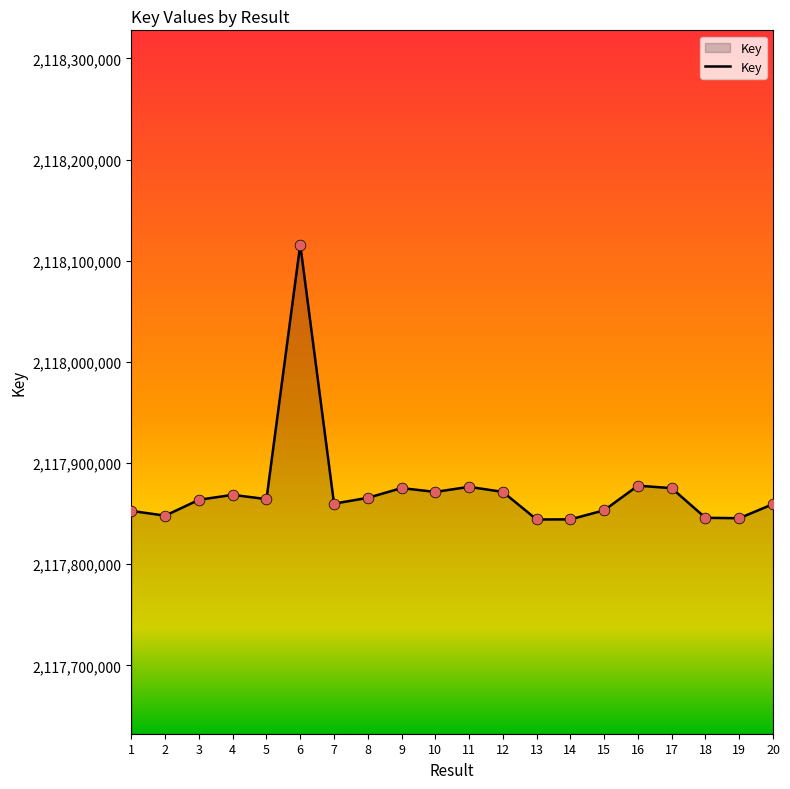

What is the change in value from 2 to 6?

+267956